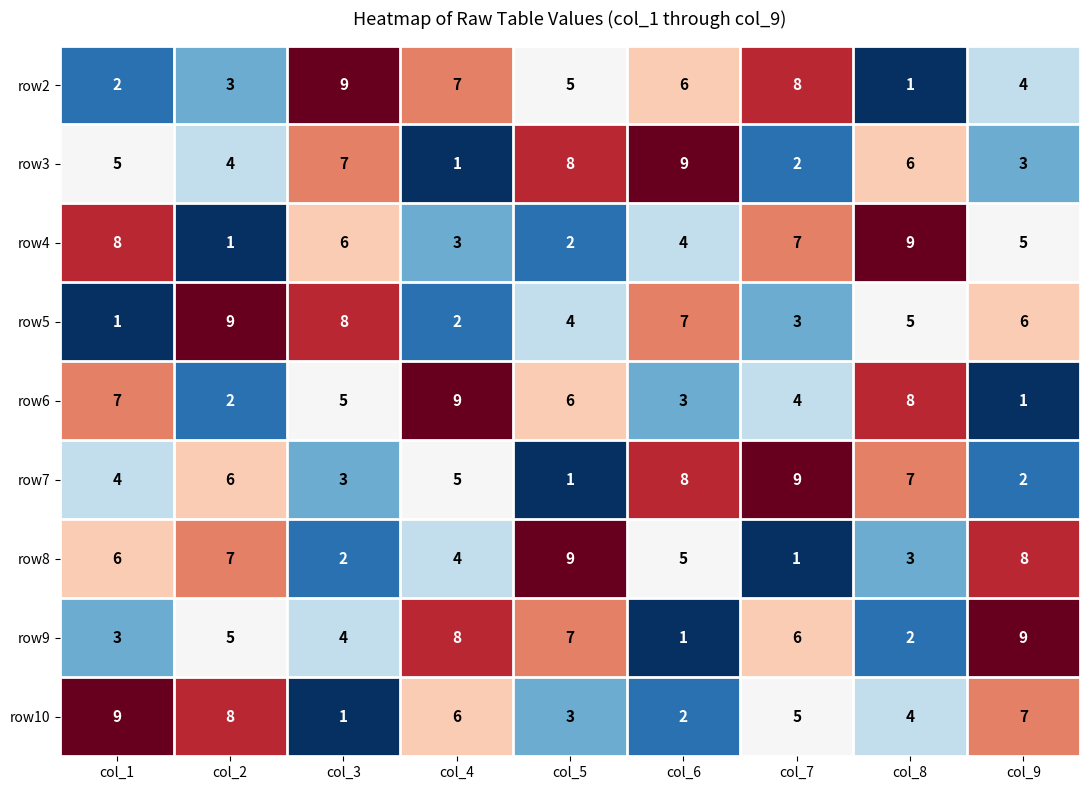

The value of row2 at col_4 is 11. True or false?

False